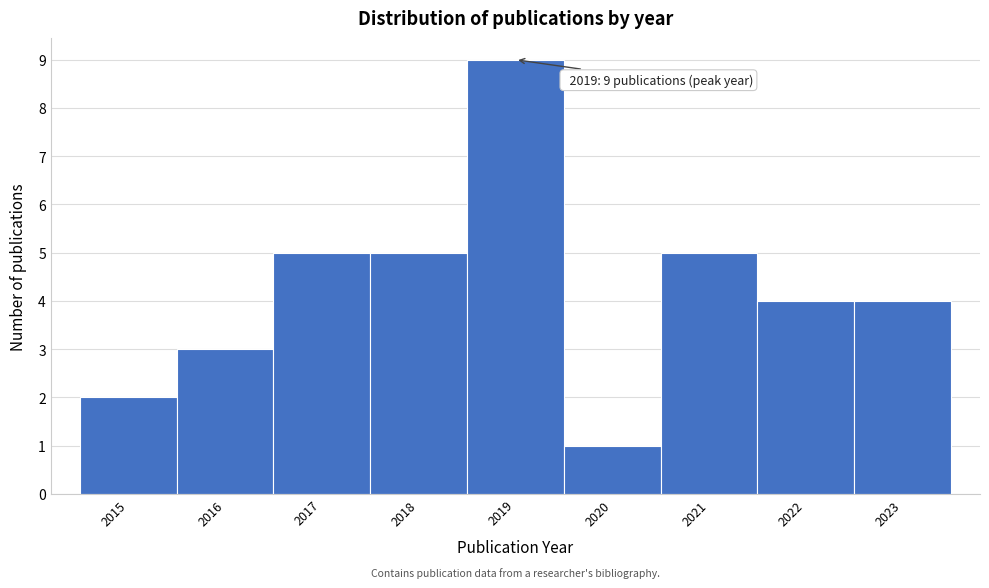

Which range on the x-axis has the tallest bar?

2018.5 to 2019.5